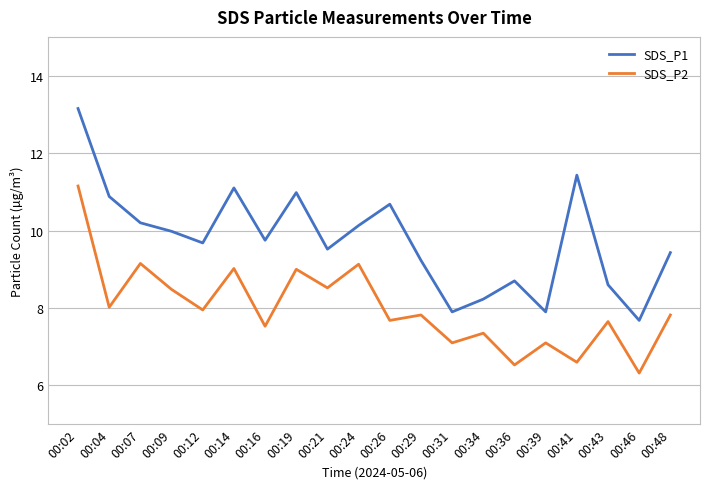

Read the SDS_P2 value at 00:21.

8.5